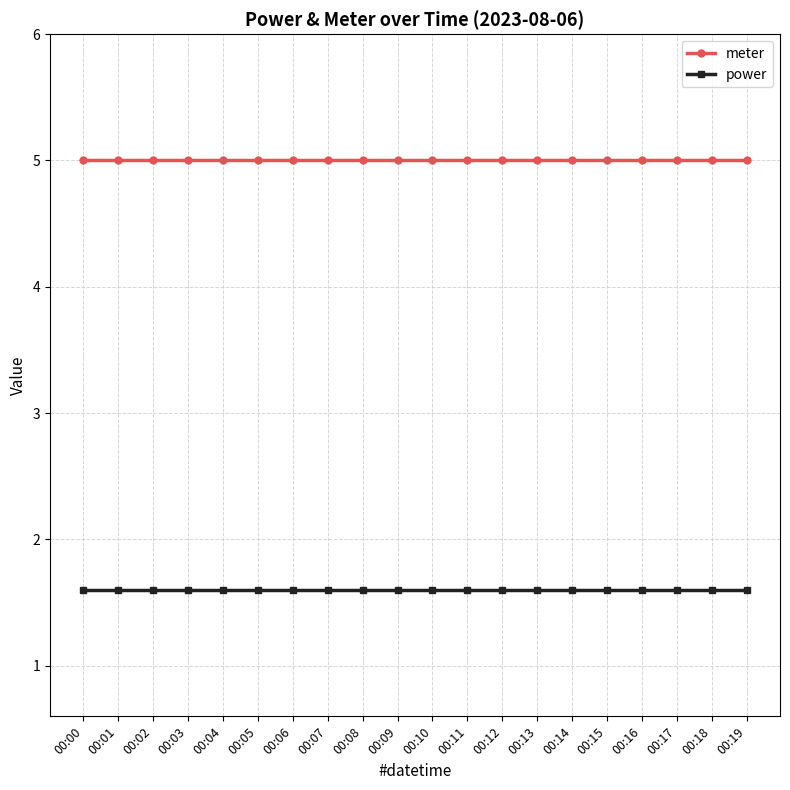

What is the sum of the power values at 00:06 and 00:17?

3.2